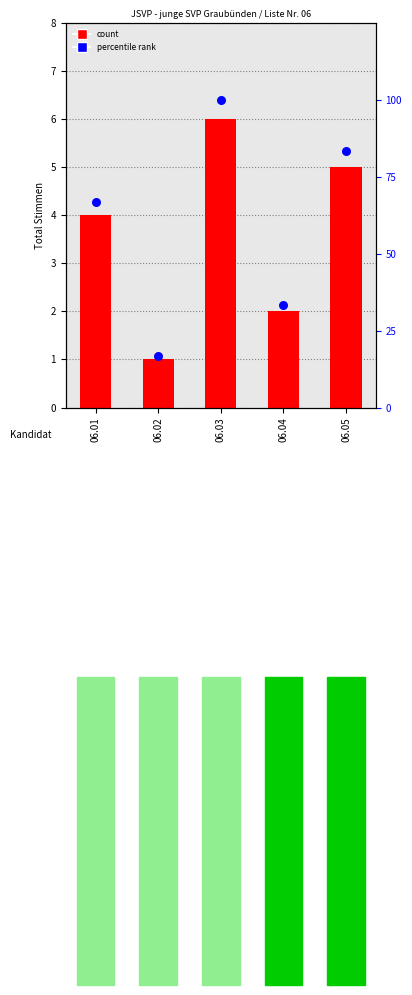

What is the total value across all series at 06.02?

17.7